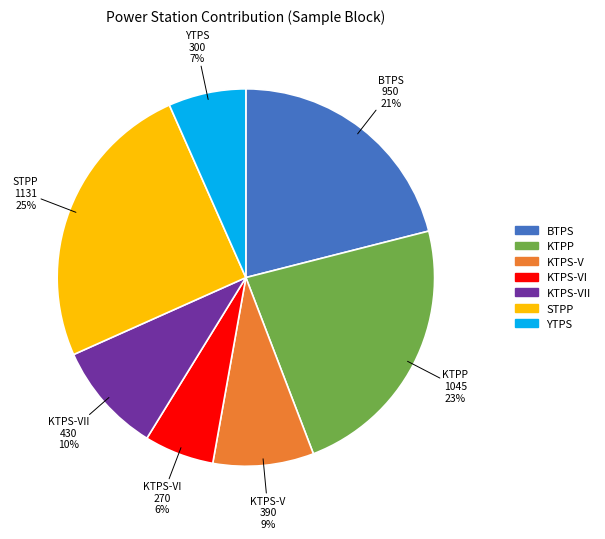

To the nearest percent, what is the average slice percentage?

14%